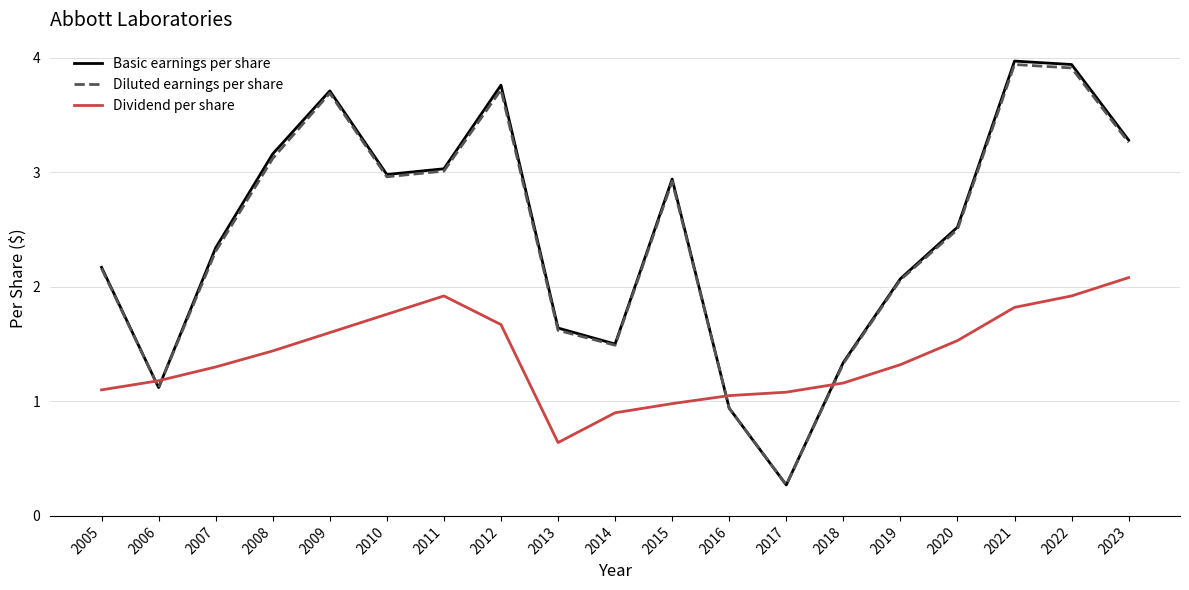

Which series has the largest range (max minus min)?

Basic earnings per share